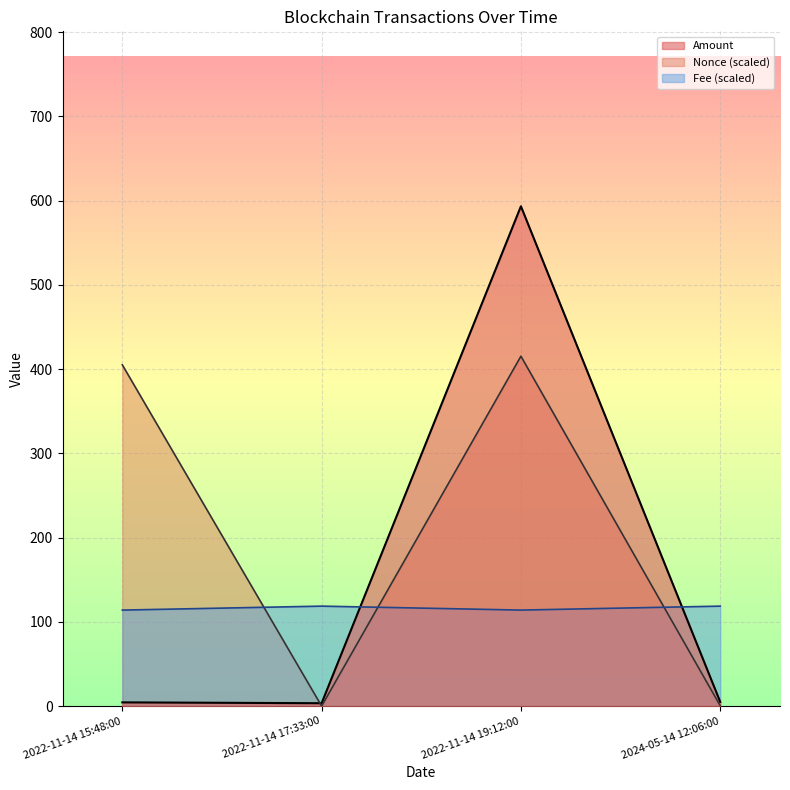

What is the spread (max minus min) of values at 2022-11-14 15:48:00?

400.7